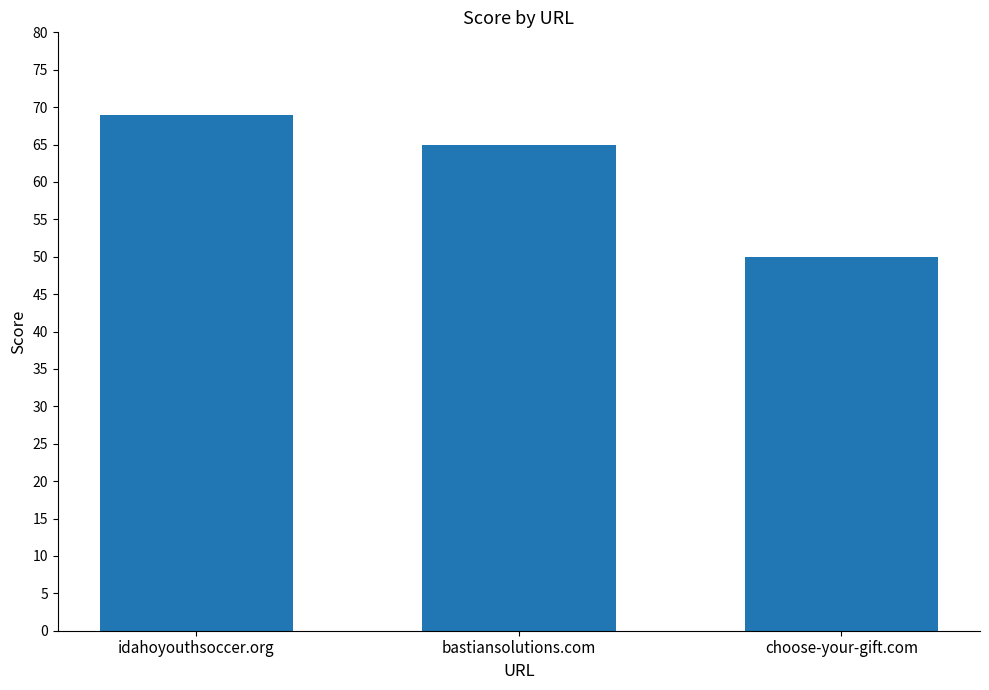

Read the value at choose-your-gift.com.

50